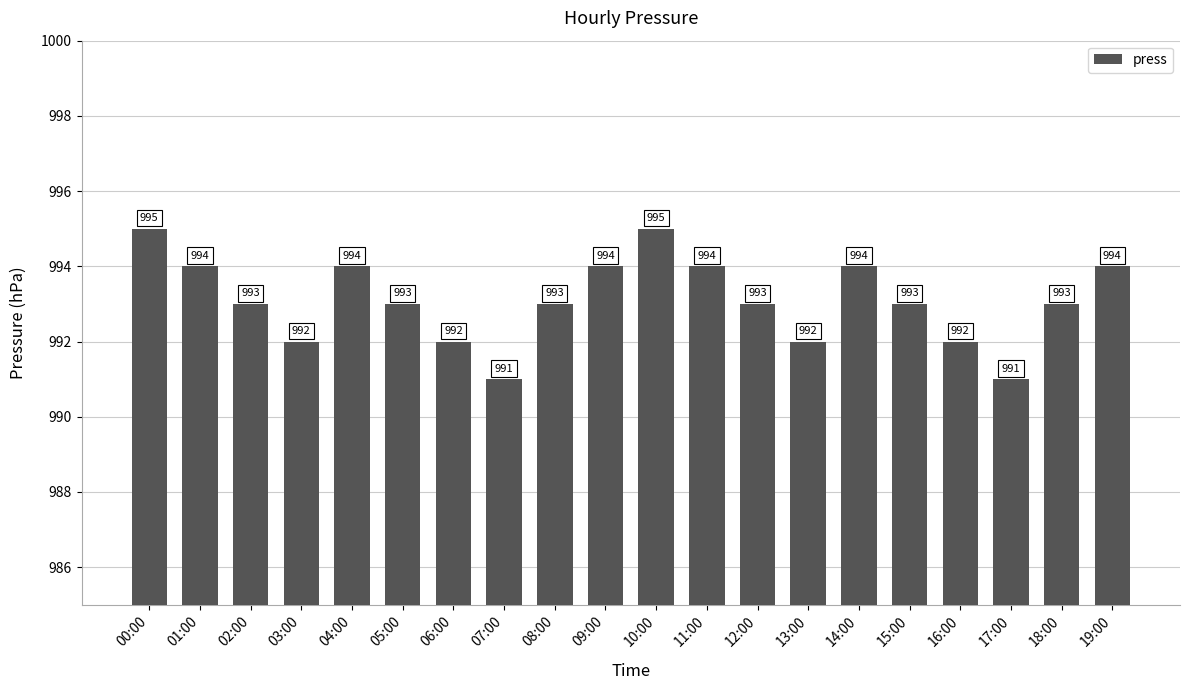

Reading left to right, what are all the values shown in this chart?

995	994	993	992	994	993	992	991	993	994	995	994	993	992	994	993	992	991	993	994